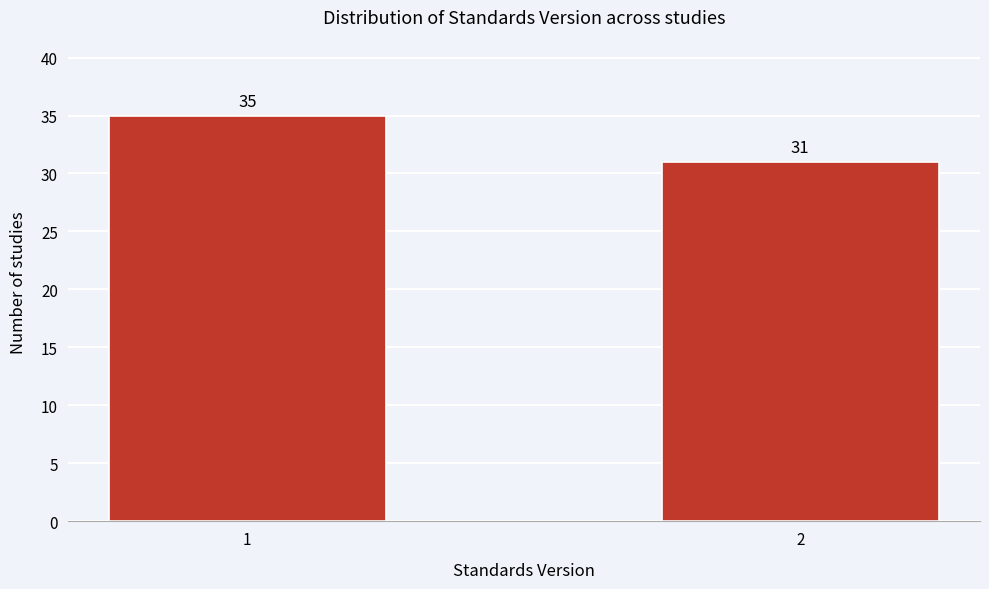

Reading right to left, list all the values displayed in this chart.

31	35